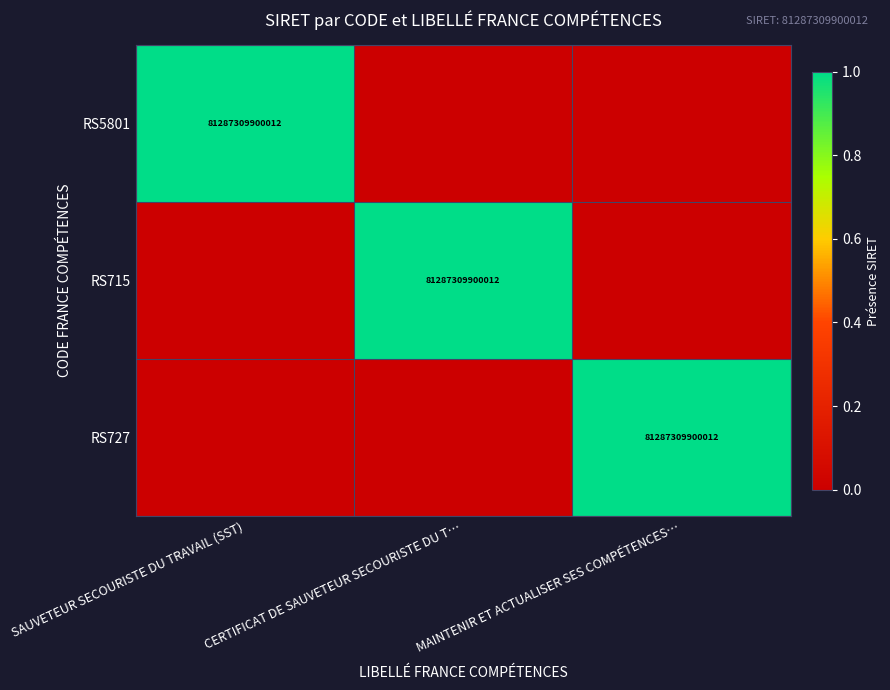

At how many categories does at least one series exceed 0?

3